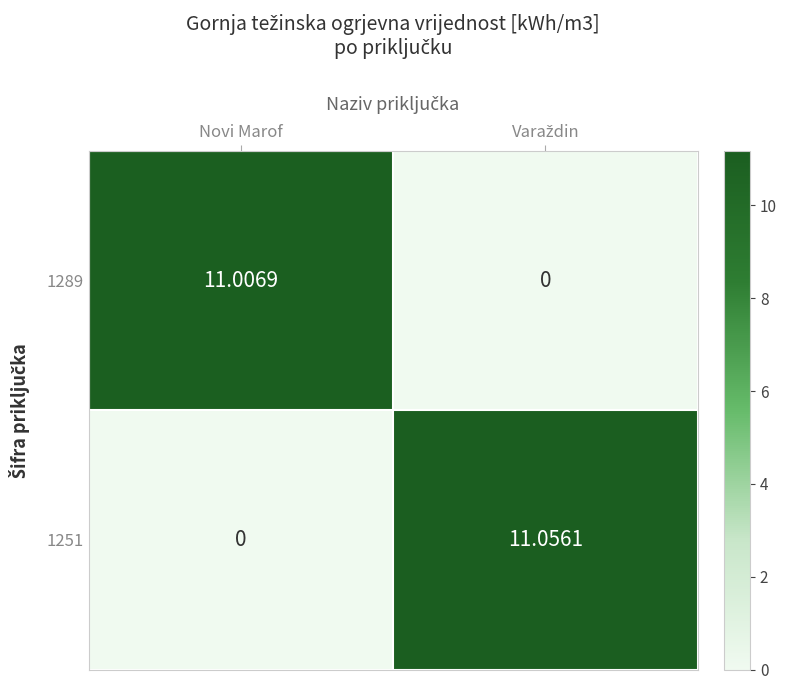

How many values in 1289 are above zero?

1